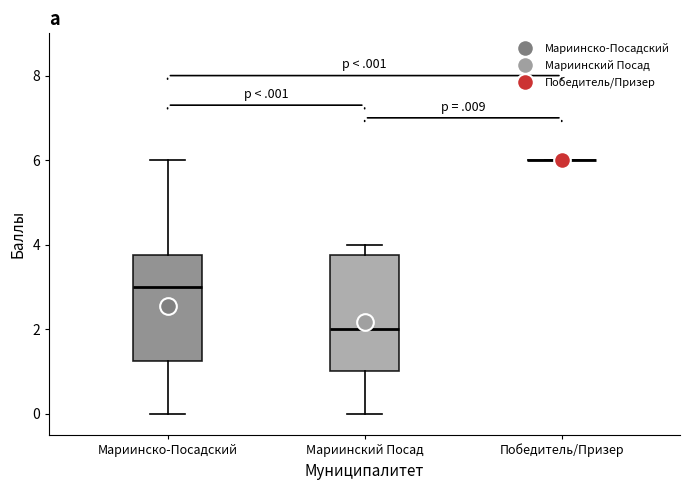

Where does the lower whisker of the box for Мариинско-Посадский end on the y-axis? The values are not printed on the chart, so give them approximately, as read against the axis.

0.0